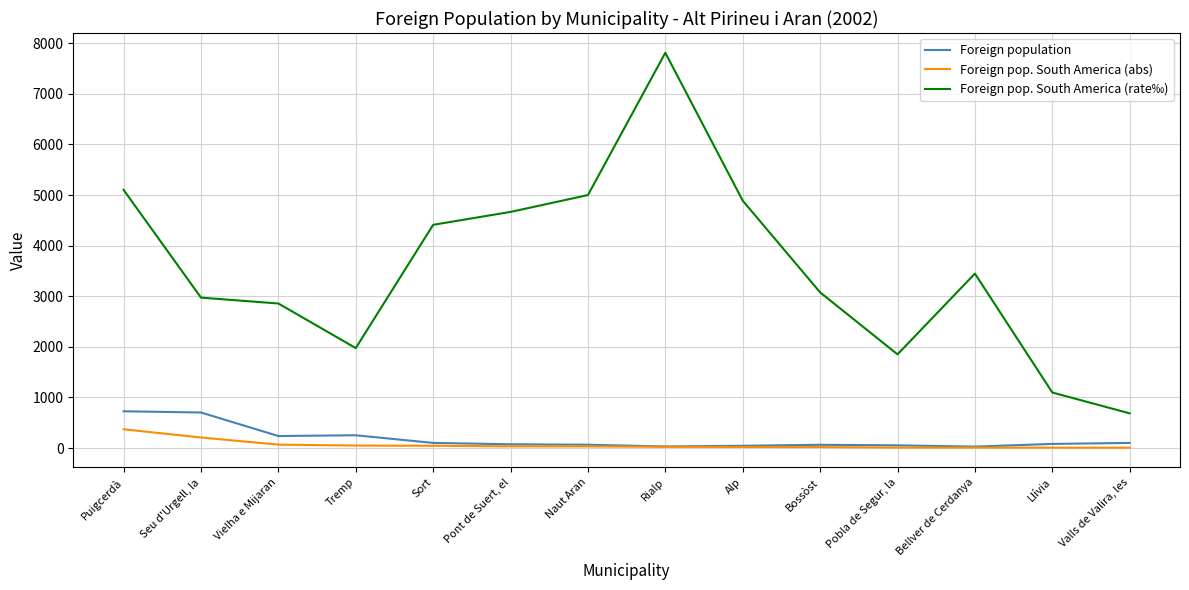

True or false: Foreign pop. South America (rate‰) and Foreign population intersect in this chart.

False